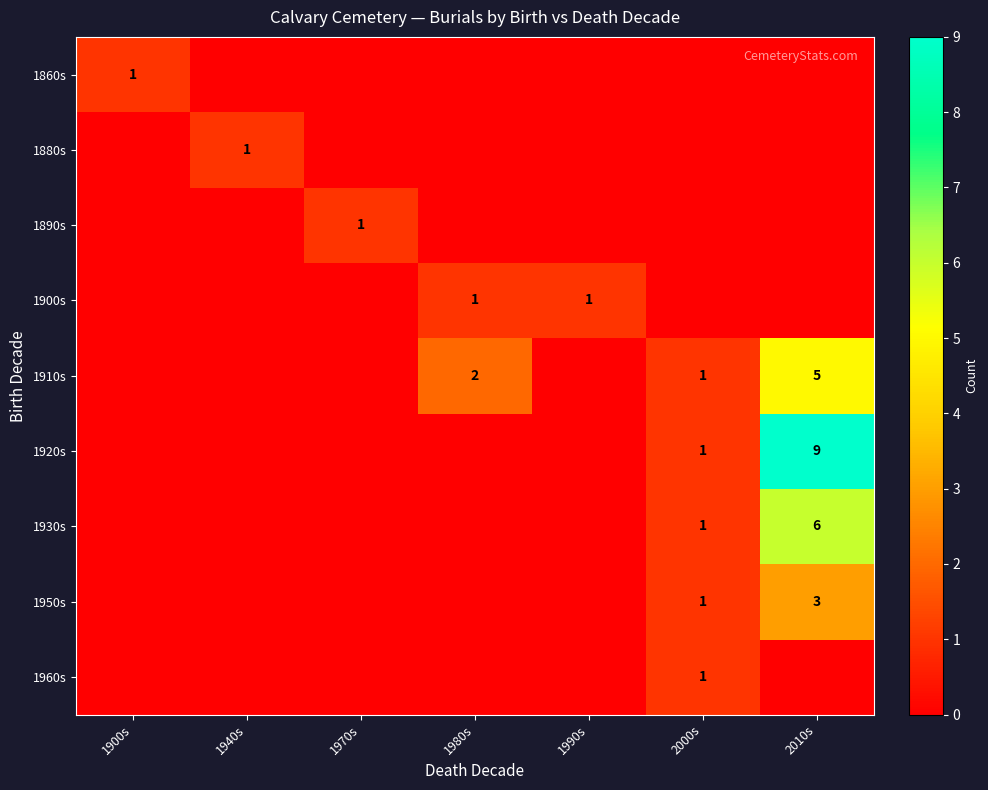

The value of 1860s at 1900s is 2. True or false?

False